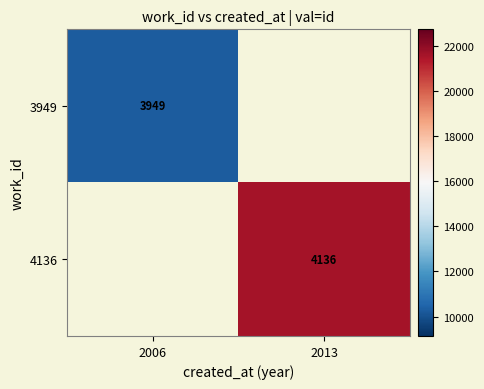

The 4136 series shows 14931.9 at 2013. True or false?

False